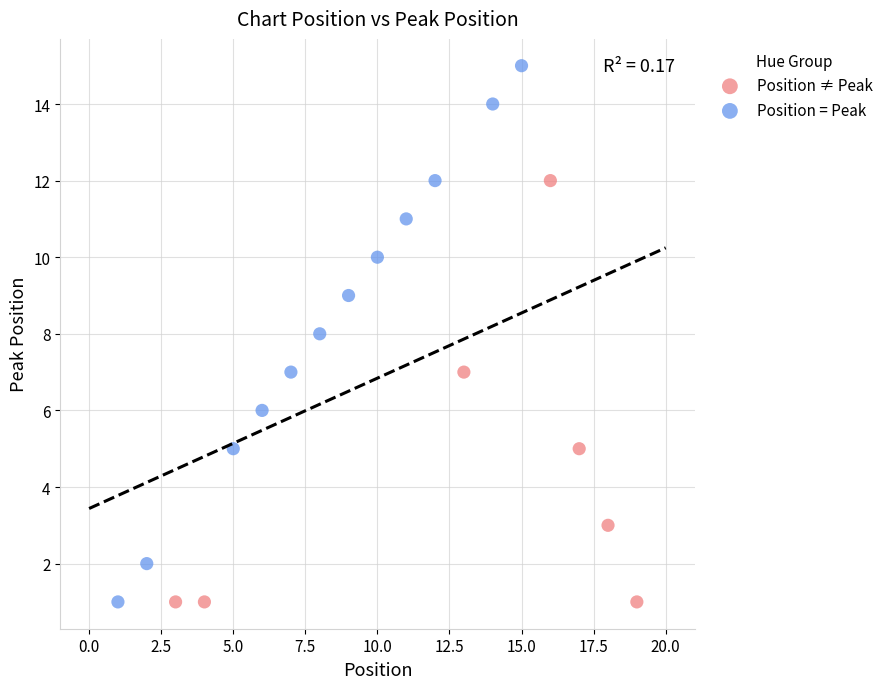

Which series contains the highest Y value?

Position = Peak